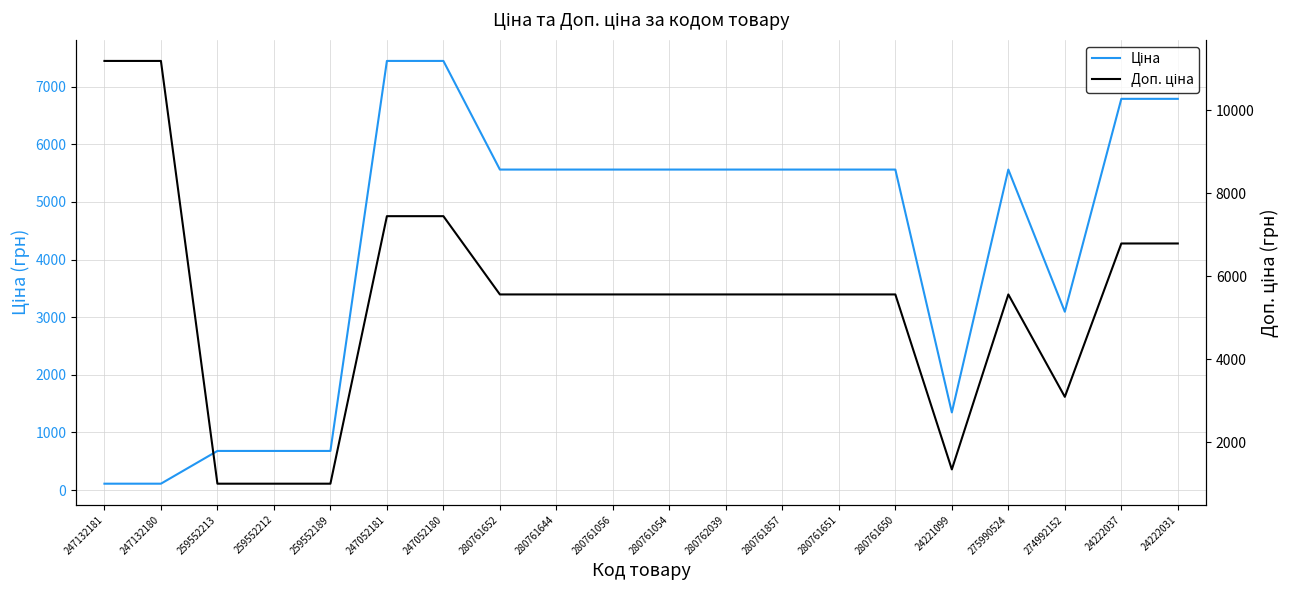

Where is the first local maximum for Доп. ціна?

275990524